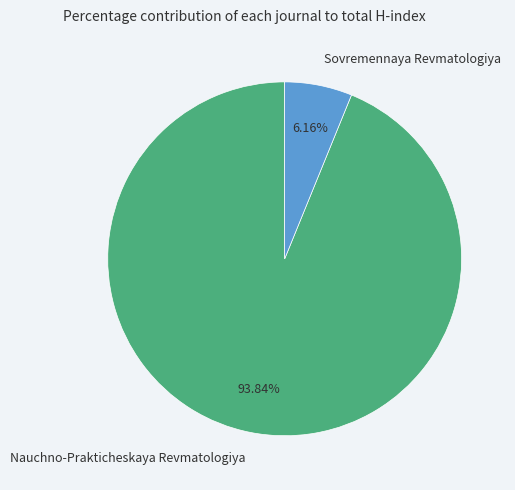

True or false: Nauchno-Prakticheskaya Revmatologiya accounts for 86% of the total.

False